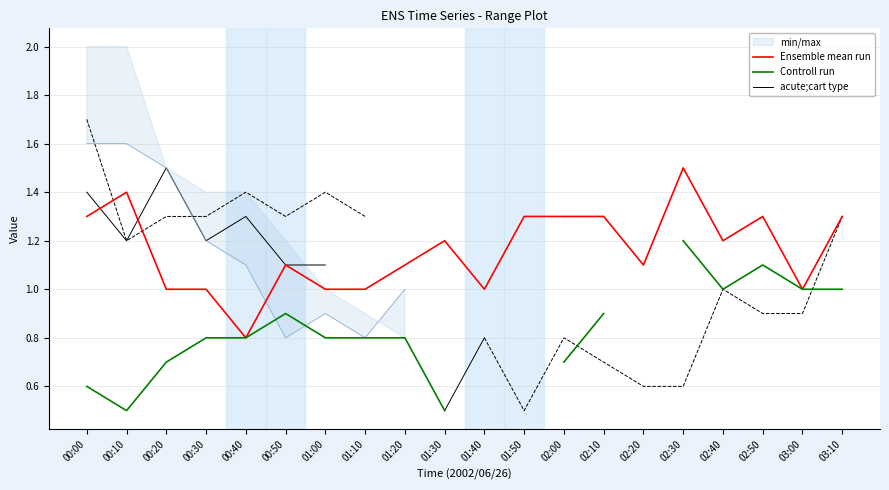

The value of Ensemble mean run at 03:00 is 0.3. True or false?

False